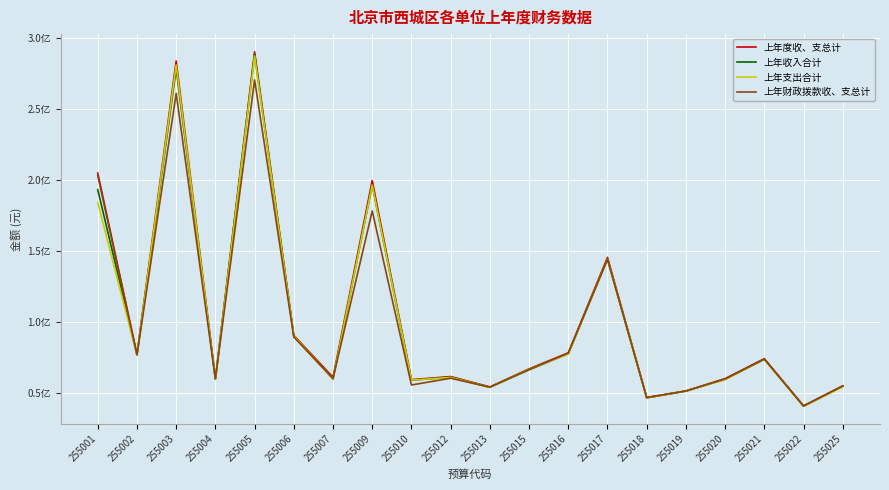

What is the difference between the maximum and minimum values in the 上年收入合计 series?

247760352.0